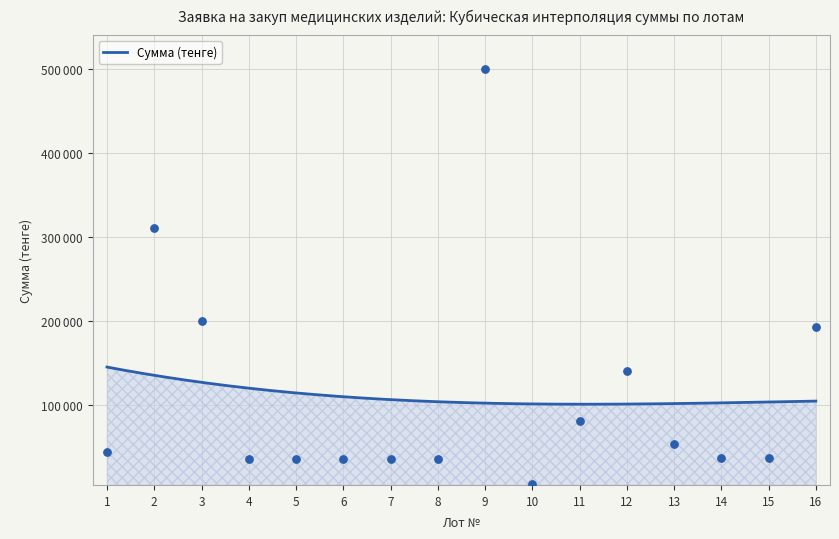

Approximately how many times larger is the value at 15 compared to 7?

1.0